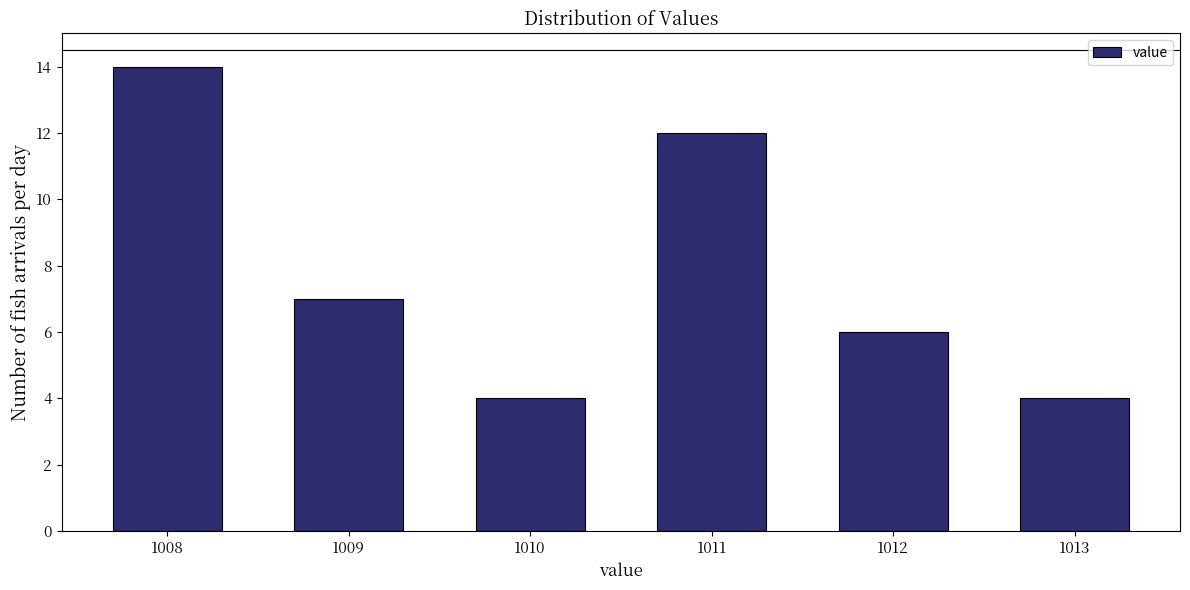

Reading left to right, list all the values displayed in this chart.

14	7	4	12	6	4